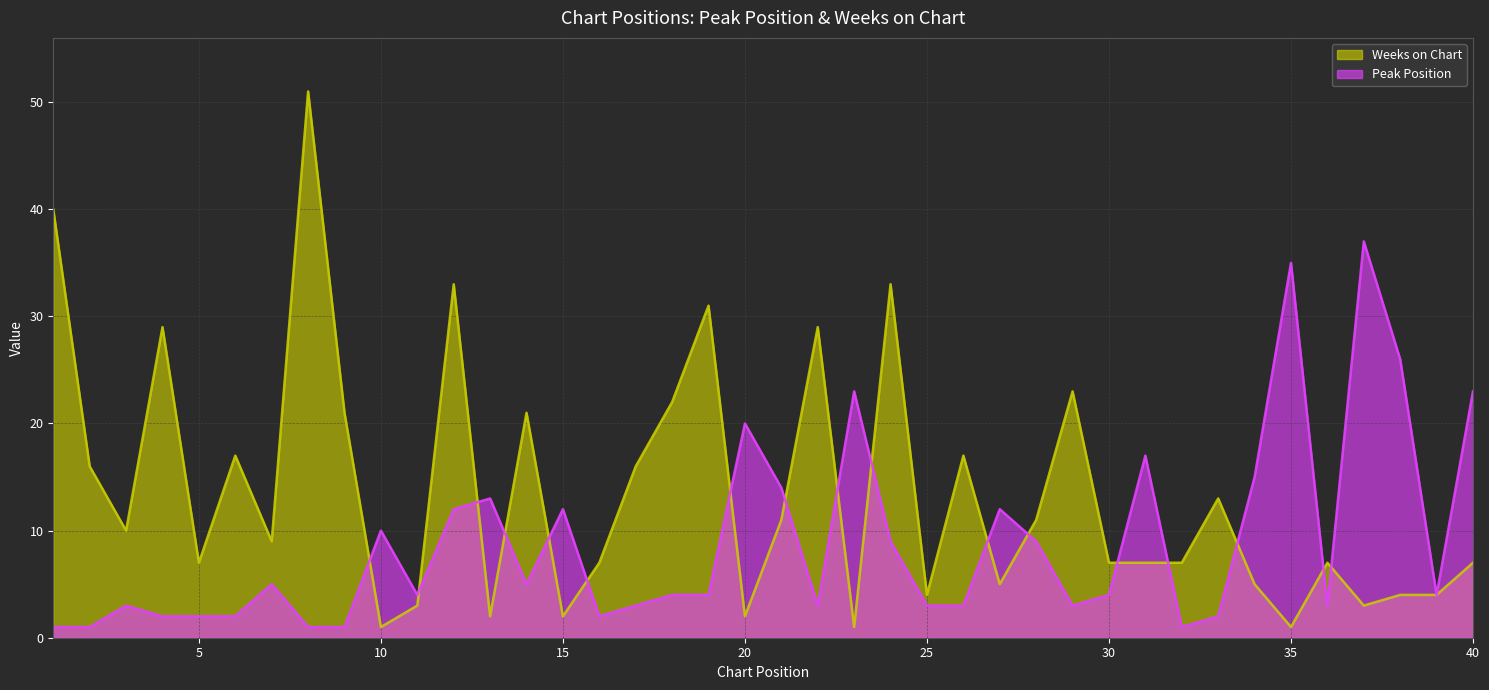

True or false: Peak Position has more than 2 points higher than both neighbors.

True